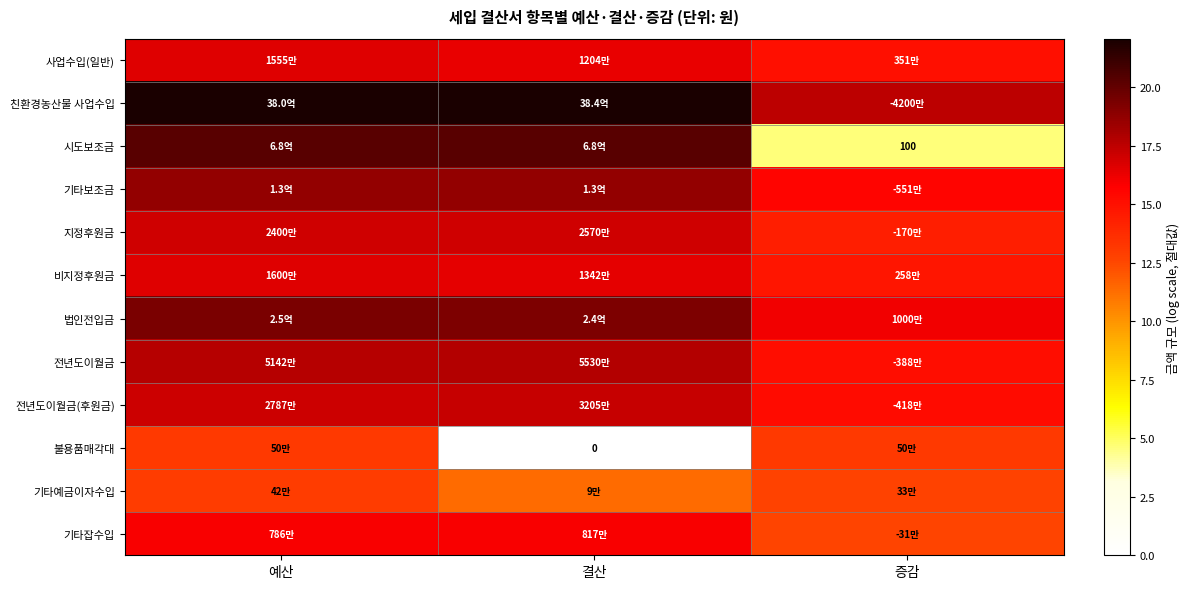

The 기타보조금 series shows 18.7 at 예산. True or false?

True